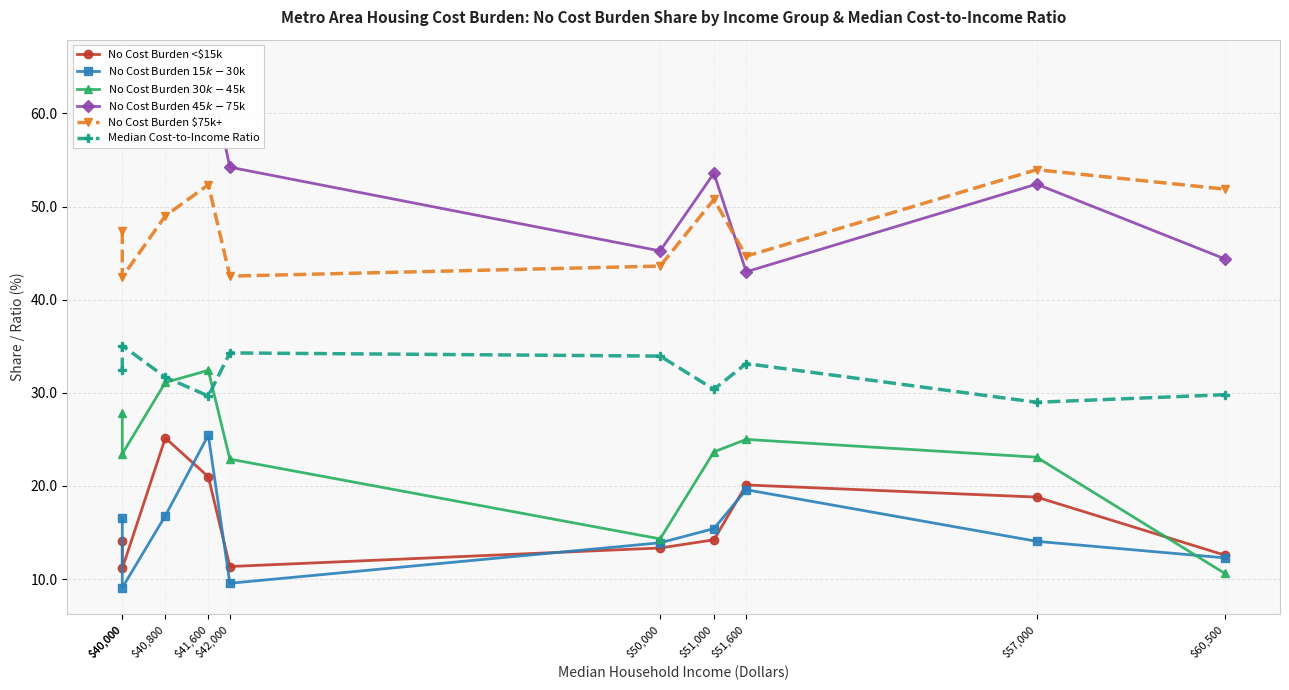

The value of No Cost Burden $30k-$45k at $57,000 is 7.9. True or false?

False